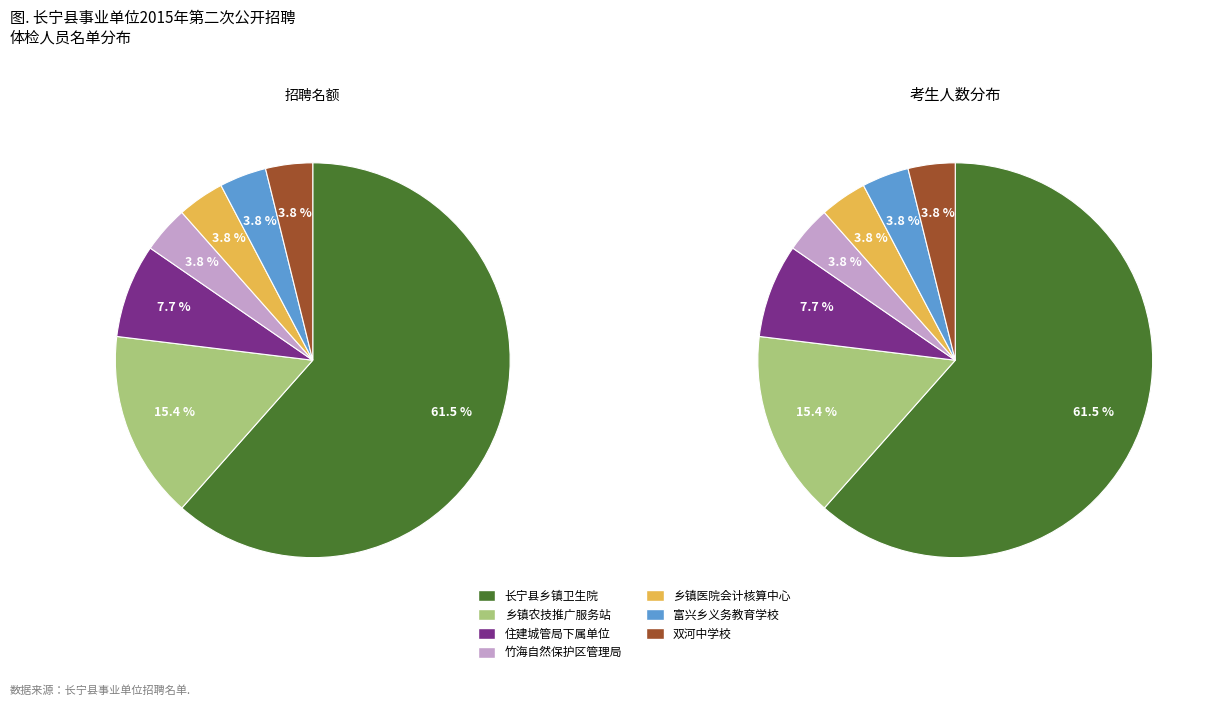

Which slice is the largest?

长宁县乡镇卫生院